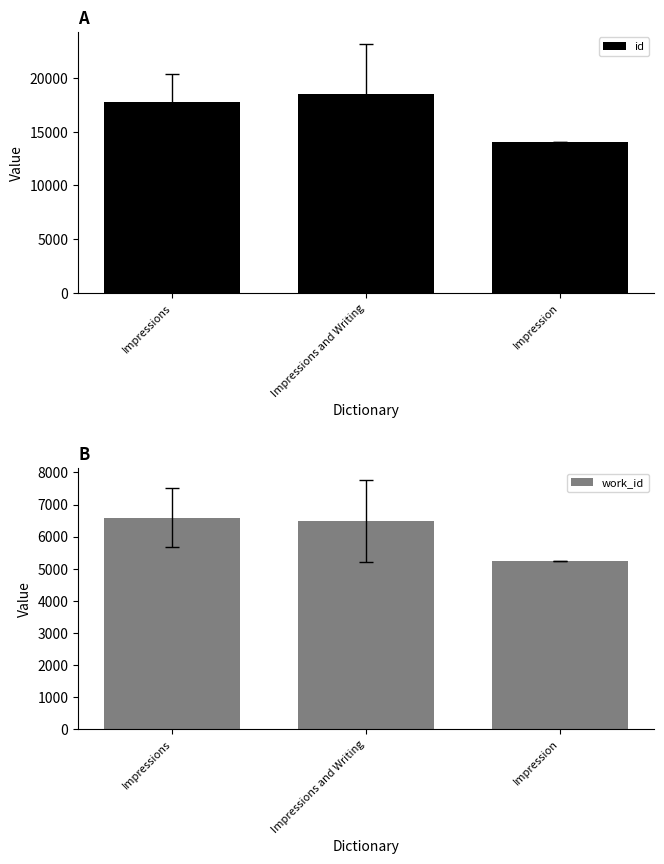

How many bars are there in total?

6